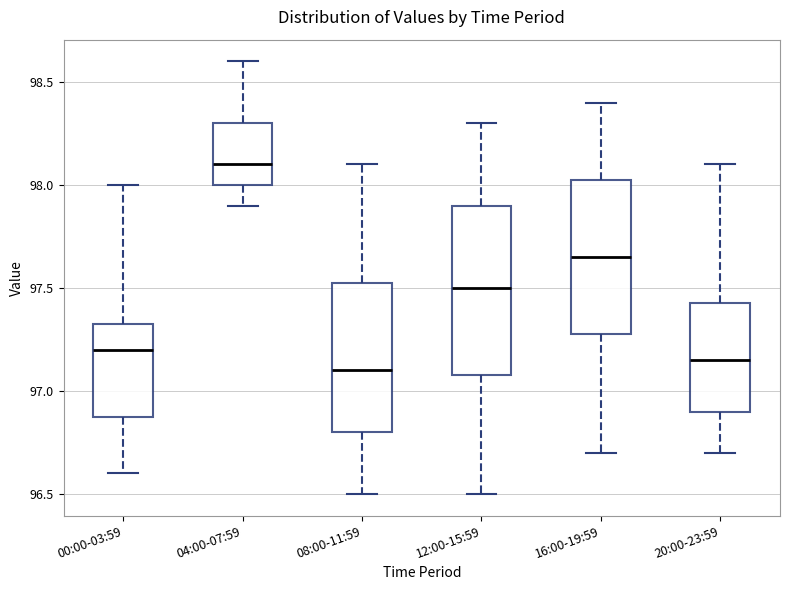

Reading left to right, transcribe this box plot: for each box, give where its median line is, the range the box spans, and where its two whiskers end, as read against the y-axis. The values are not printed on the chart, so give them approximately, as read against the axis.

00:00-03:59: median 97.20, box 96.90 to 97.35, whiskers 96.60 to 98.00
04:00-07:59: median 98.10, box 98.00 to 98.30, whiskers 97.90 to 98.60
08:00-11:59: median 97.10, box 96.80 to 97.55, whiskers 96.50 to 98.10
12:00-15:59: median 97.50, box 97.10 to 97.90, whiskers 96.50 to 98.30
16:00-19:59: median 97.65, box 97.30 to 98.05, whiskers 96.70 to 98.40
20:00-23:59: median 97.15, box 96.90 to 97.45, whiskers 96.70 to 98.10